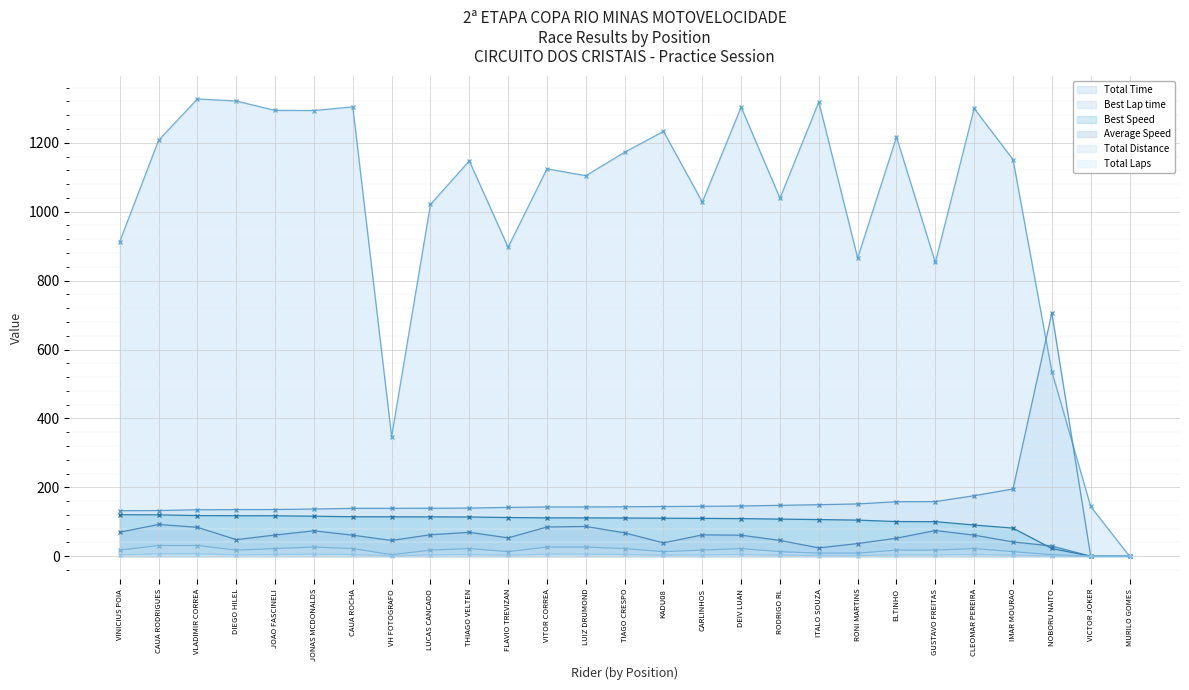

Count the number of data series in this chart.

6